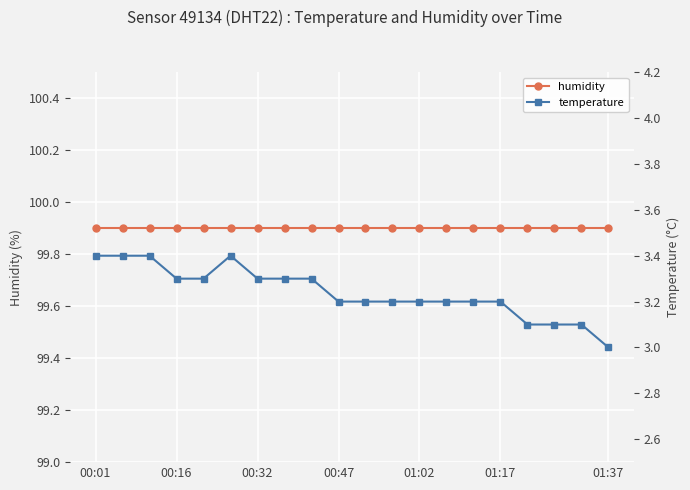

True or false: humidity and temperature cross at least once.

False